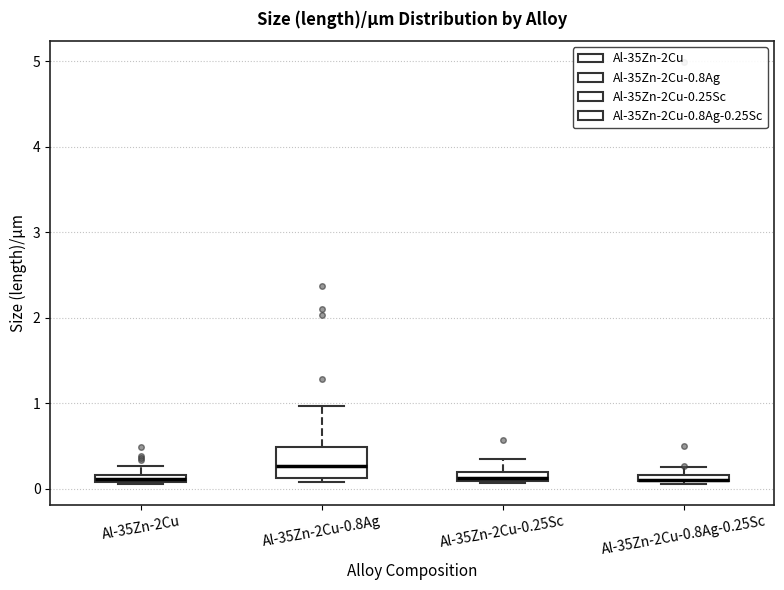

Comparing the boxes themselves (not the whiskers), which one is the tallest?

Al-35Zn-2Cu-0.8Ag